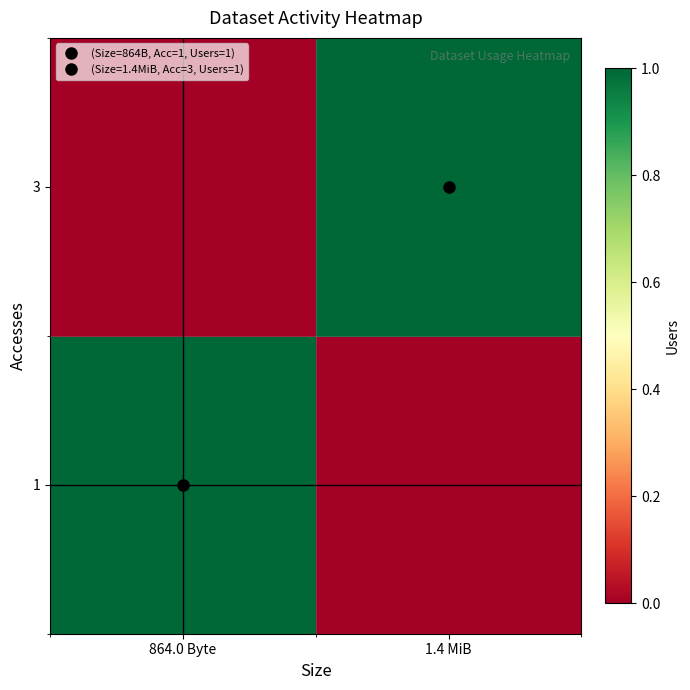

What is the total value across all series at 864.0 Byte?

1